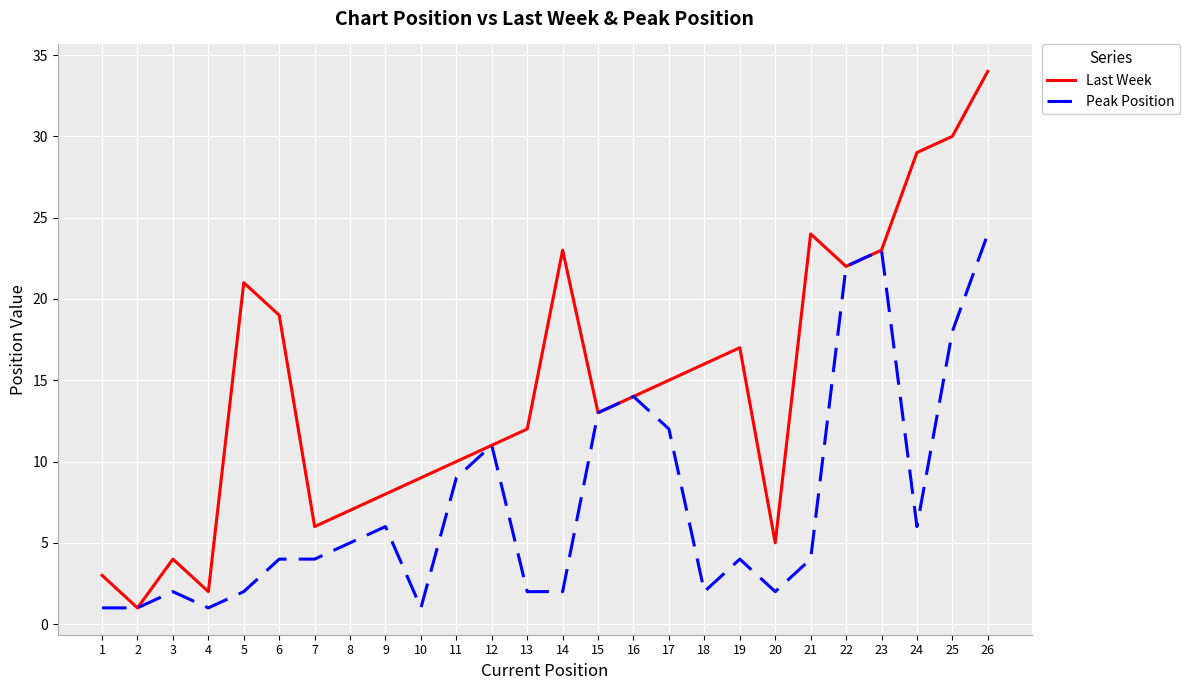

What are all the series names shown in the legend?

Last Week, Peak Position